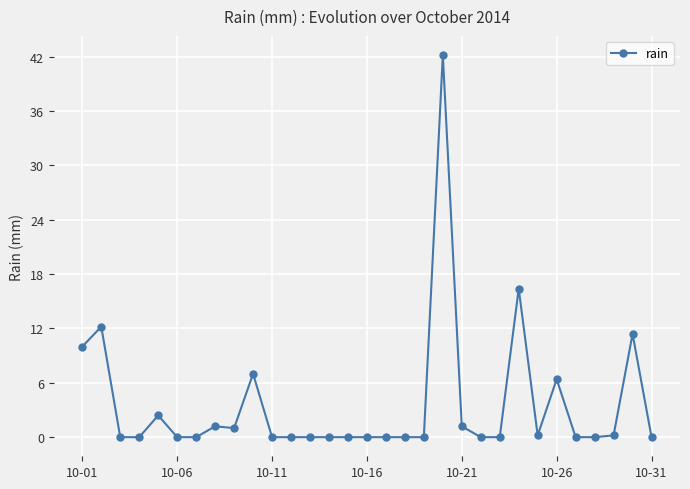

What is the difference between the maximum and minimum values?

42.2